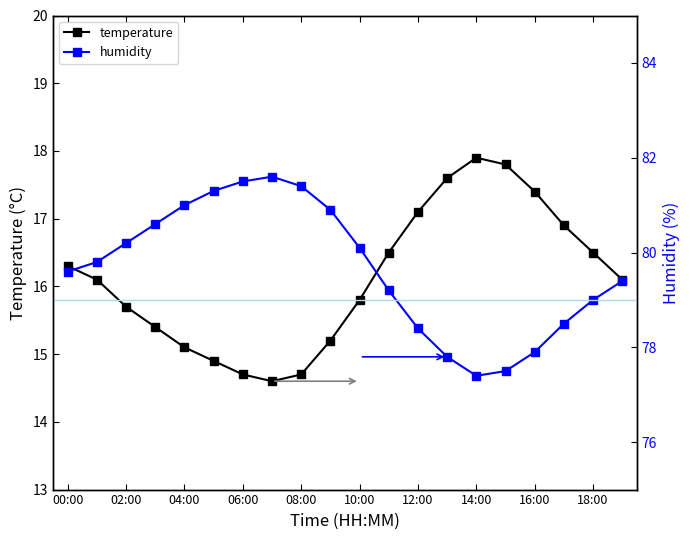

True or false: temperature has more than 2 points higher than both neighbors.

False